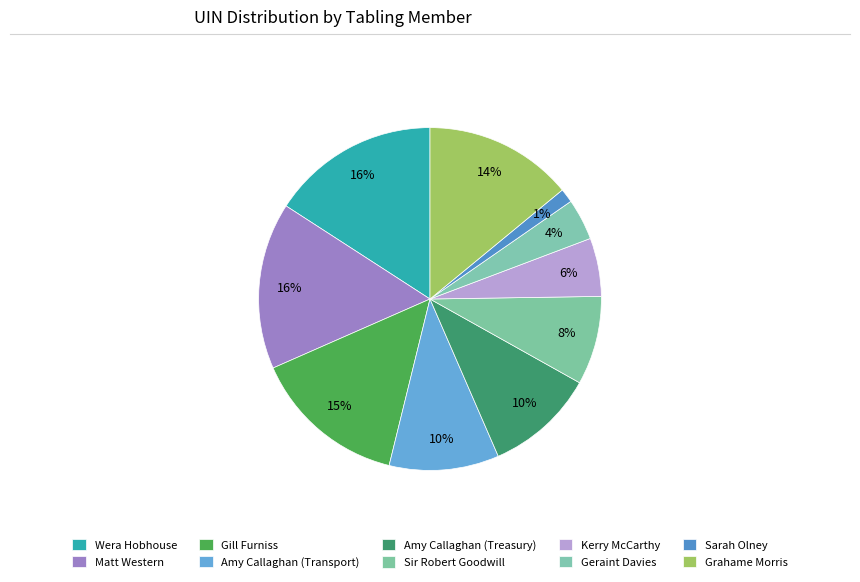

How many slices are in this pie chart?

10